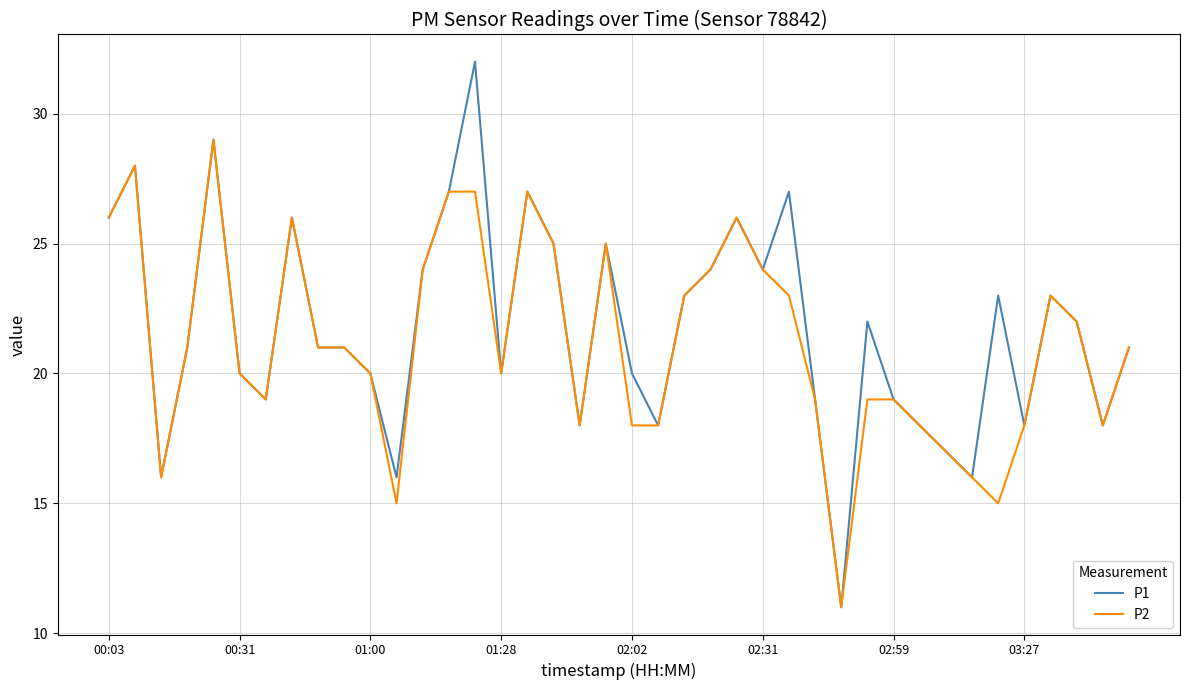

Rank the series by their maximum value, from lowest to highest.

P2, P1